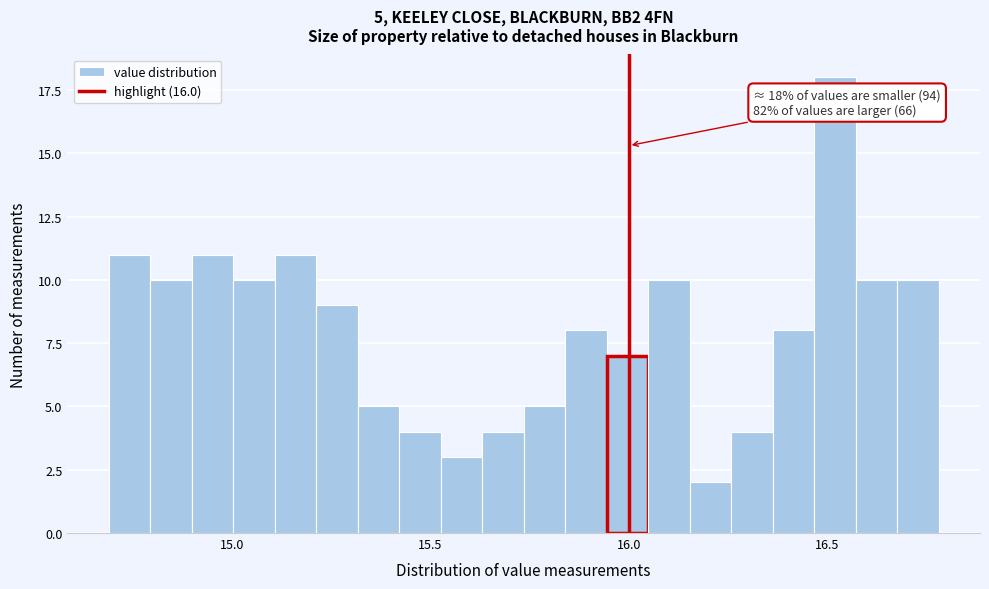

Around what value on the x-axis is the tallest bar? Give the approximate position of its centre, as read against the axis.

16.50